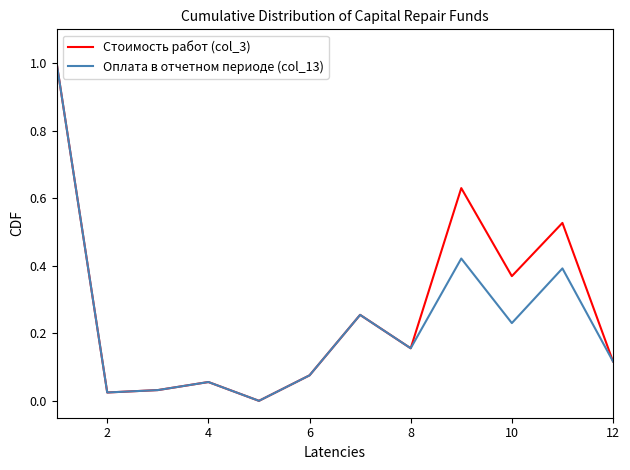

How many lines are shown in the chart?

2